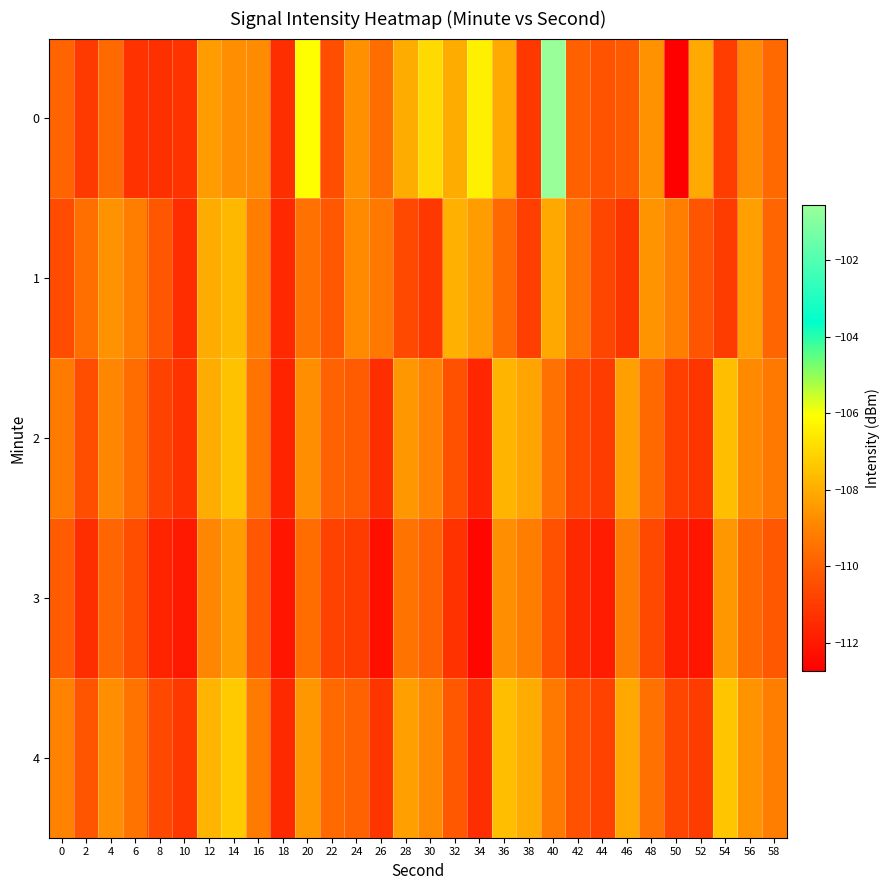

At 44, list the series in order from smallest to largest.

3, 2, 4, 1, 0